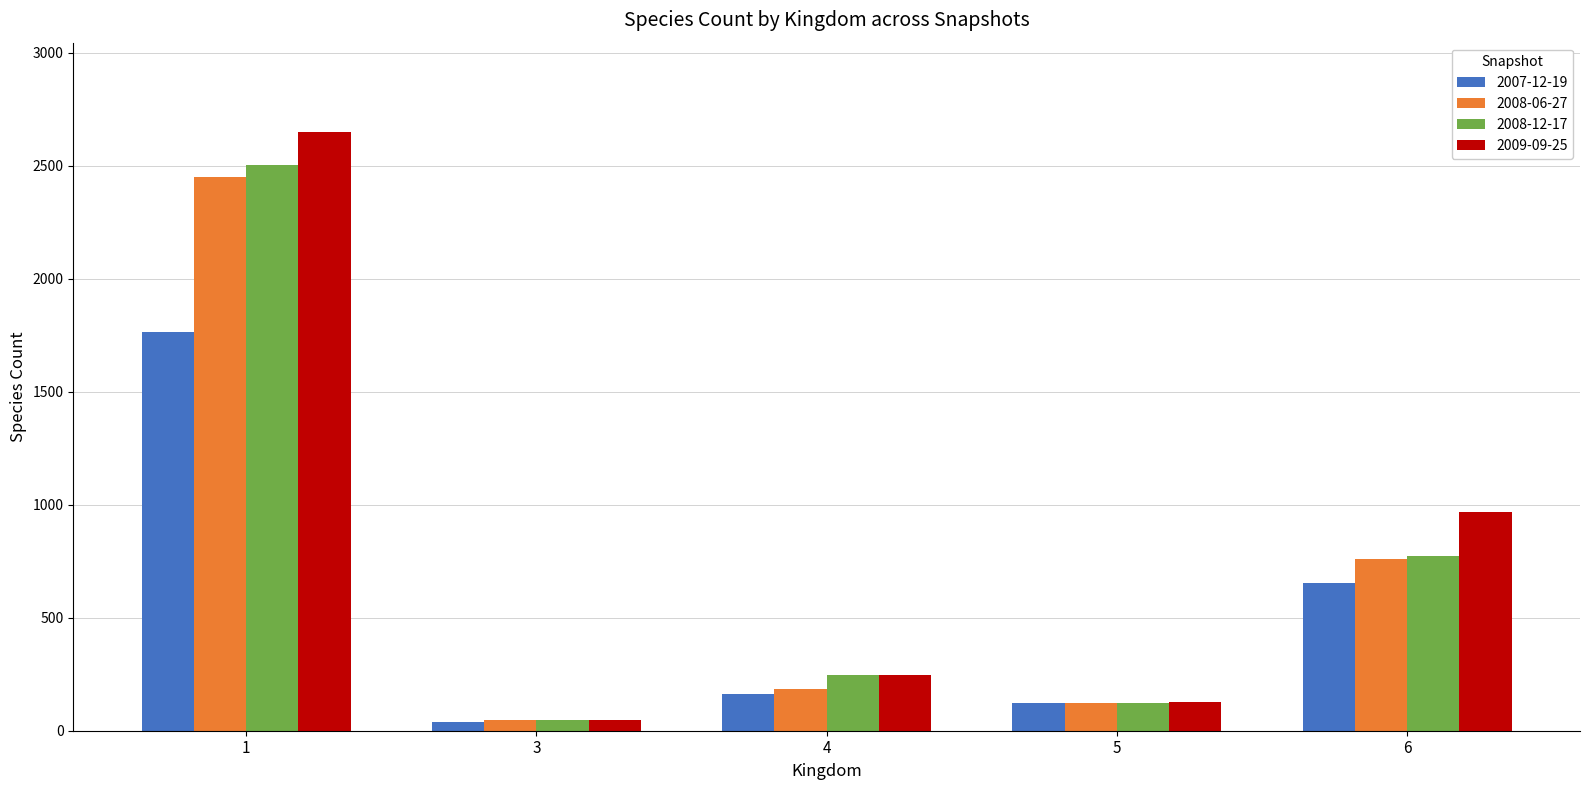

What is the value of the 2007-12-19 bar at the 1st from the left?

1766